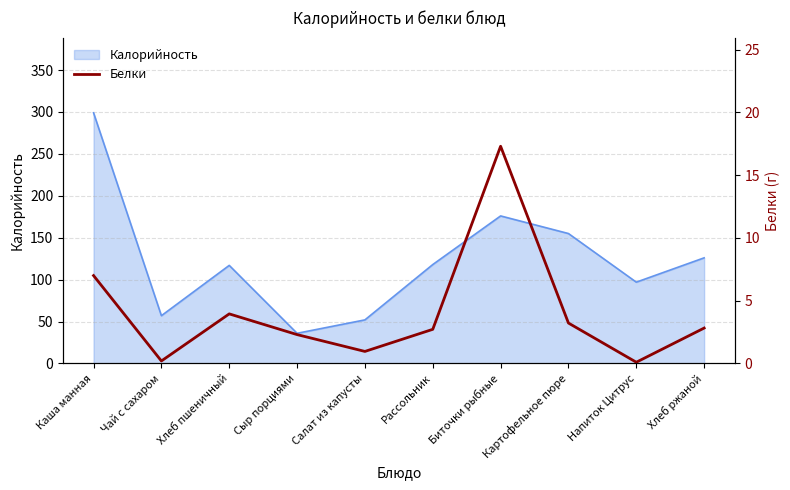

True or false: Калорийность has a value of 33 at Хлеб пшеничный.

False